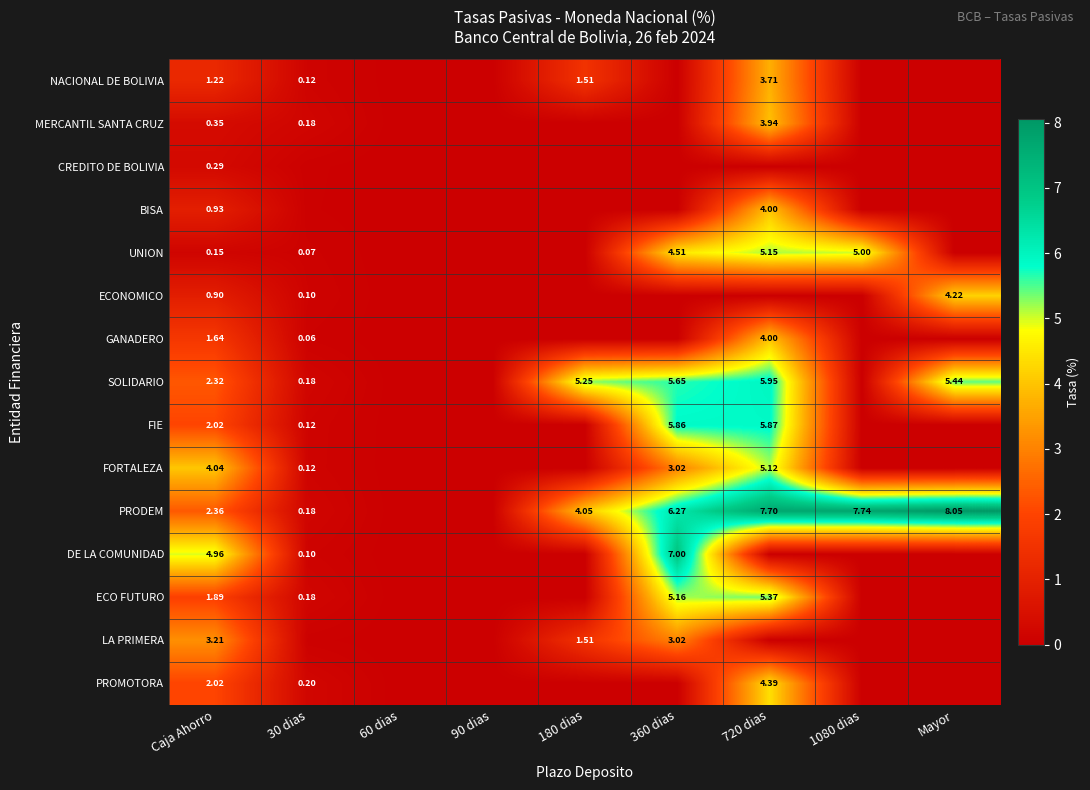

At which category does the chart reach its peak across all series?

Mayor